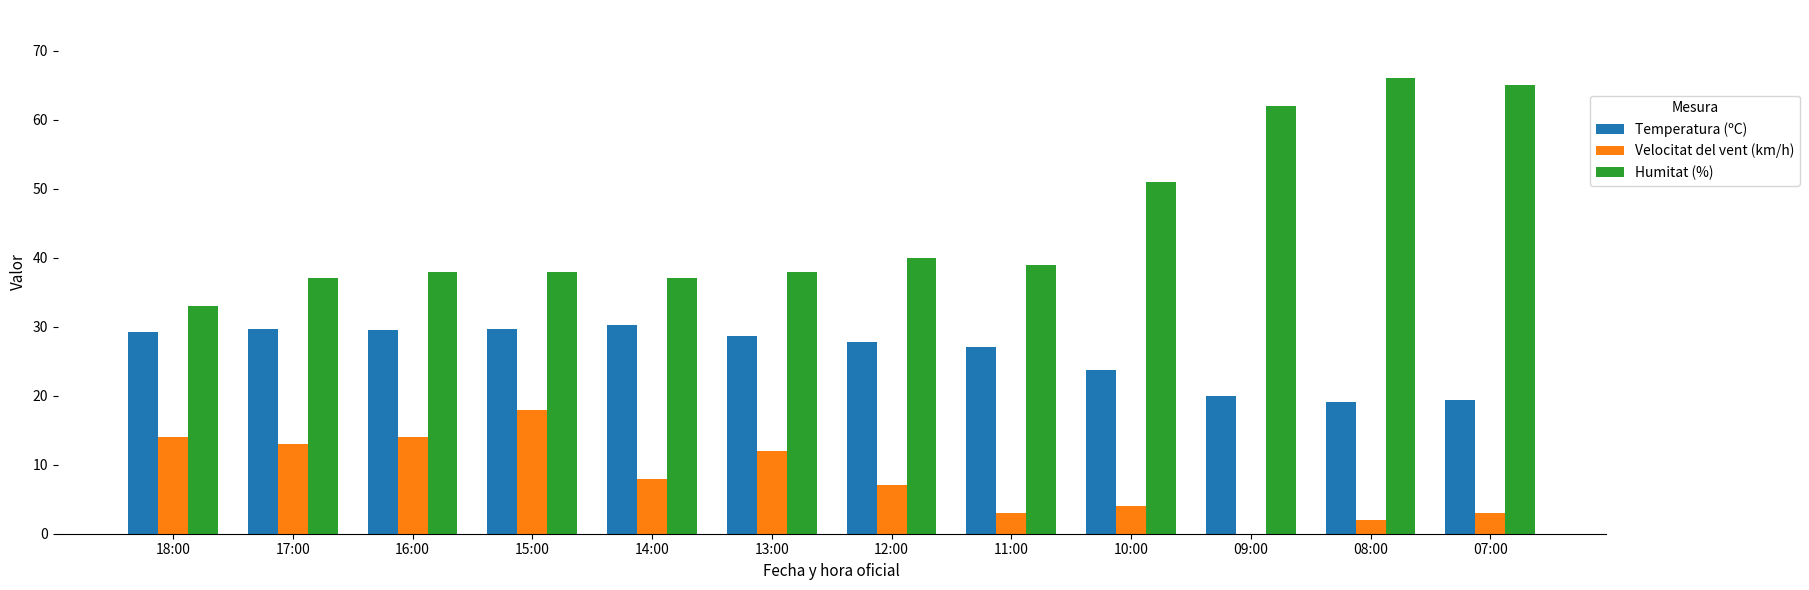

Which series has the largest total across all categories?

Humitat (%)